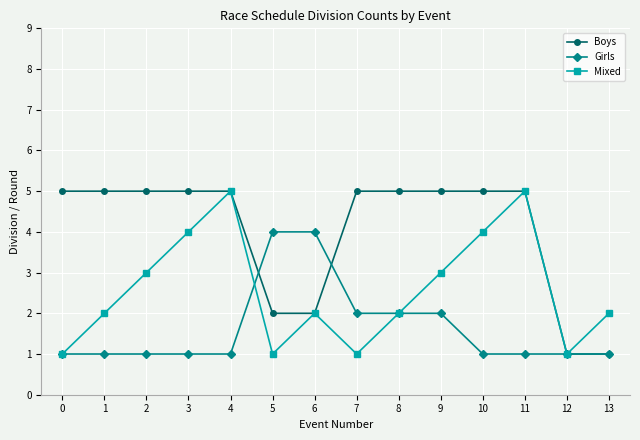

The value of Mixed at 9 is 3. True or false?

True